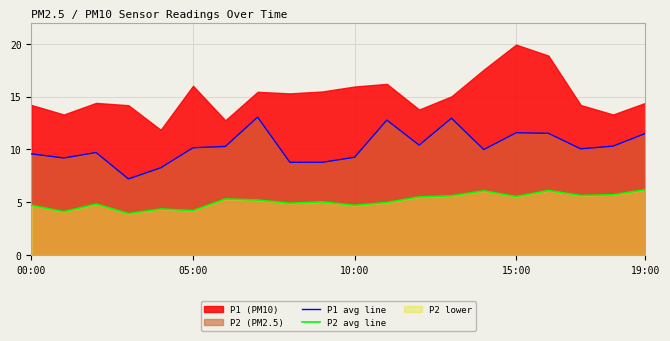

The P1 avg line series shows 9.6 at 00:00. True or false?

True